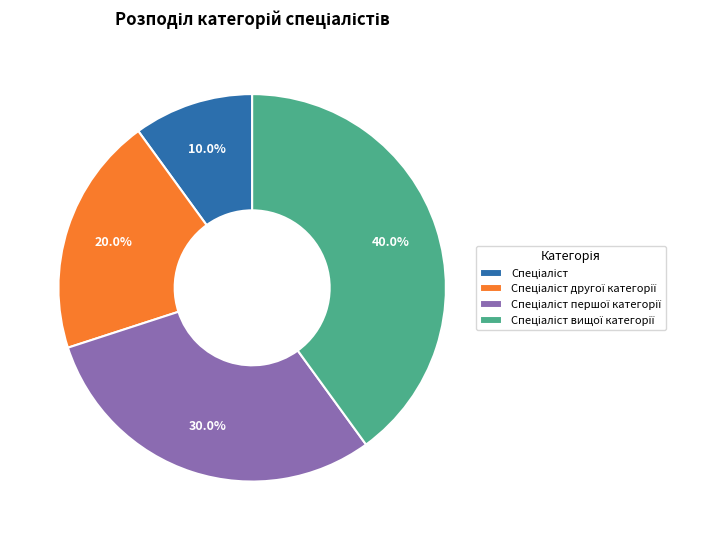

Does any single category account for the majority?

No